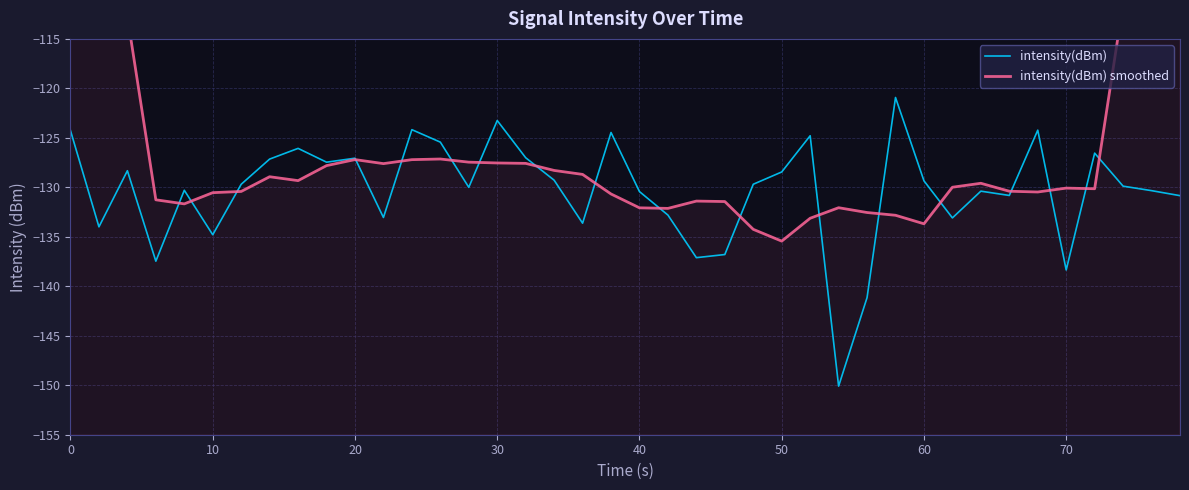

Where is intensity(dBm) nearest to the value -135?

10